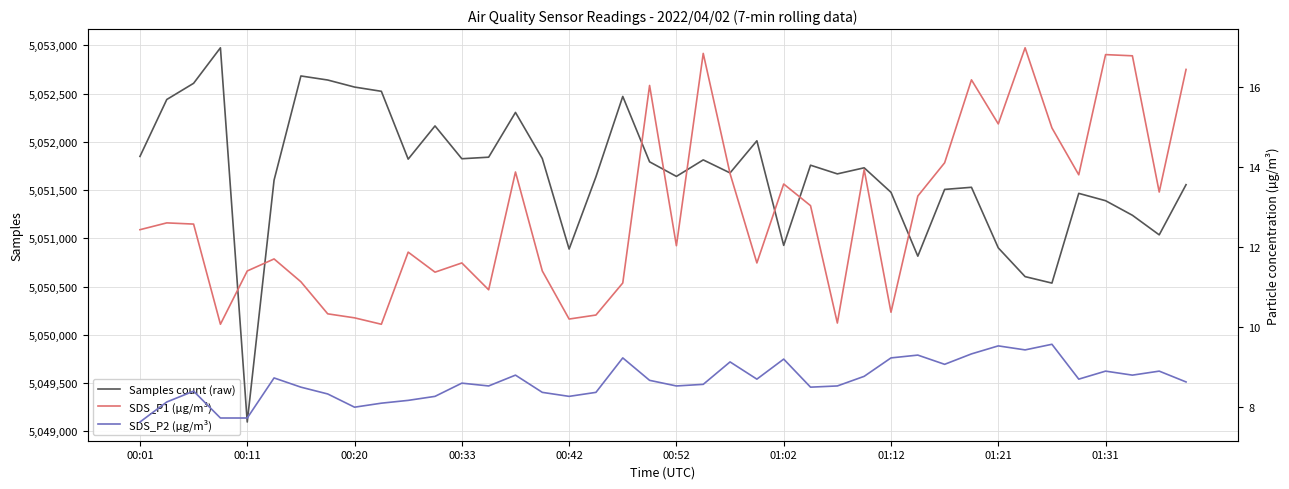

How many lines are shown in the chart?

3